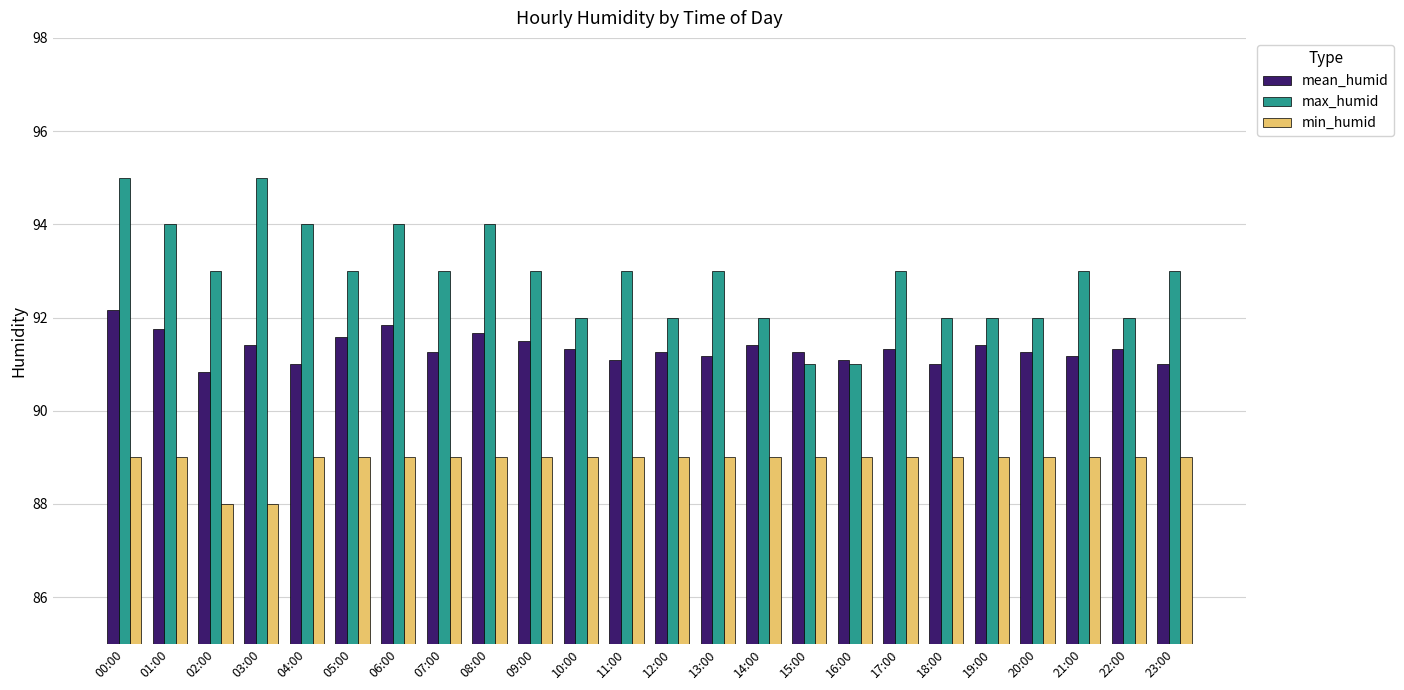

What is the label of the 15th bar from the left?

14:00